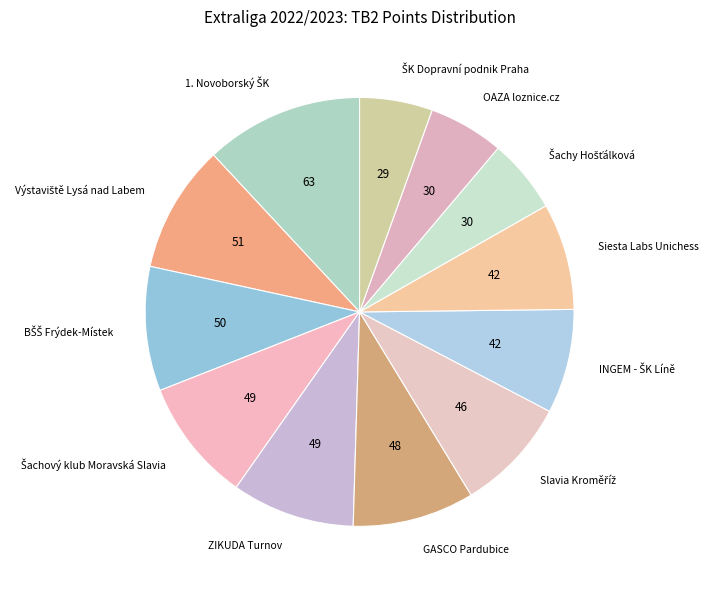

How many slices are in this pie chart?

12